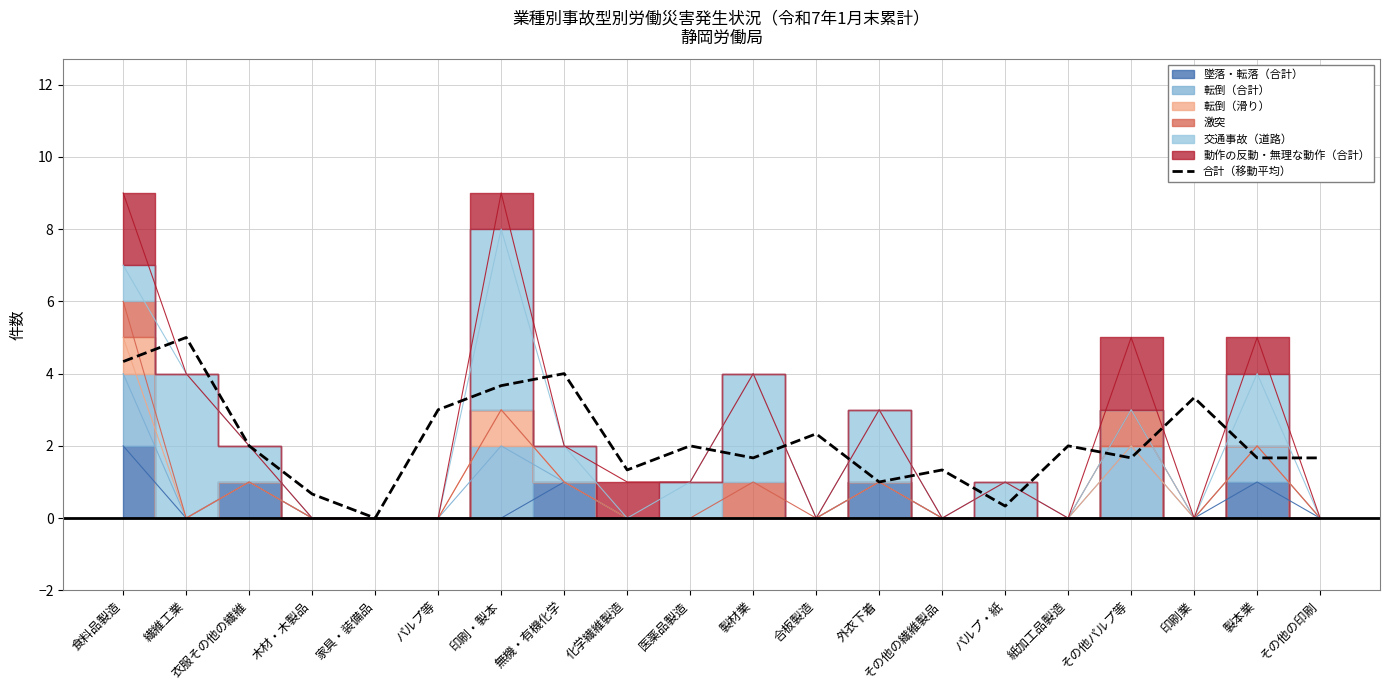

What is the sum of the values at 化学繊維製造 and 食料品製造?

5.7